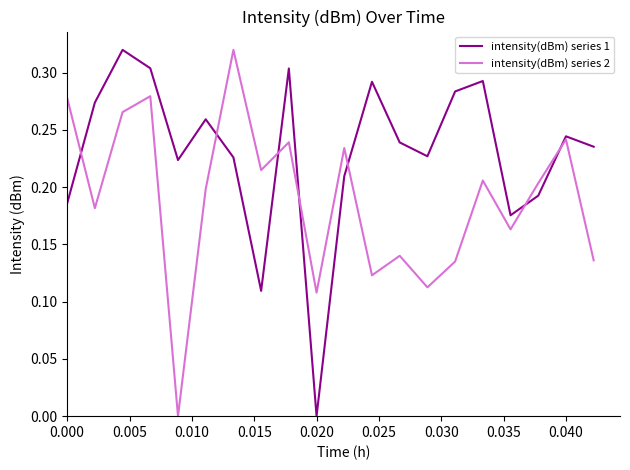

Which series has the largest total across all categories?

intensity(dBm) series 1